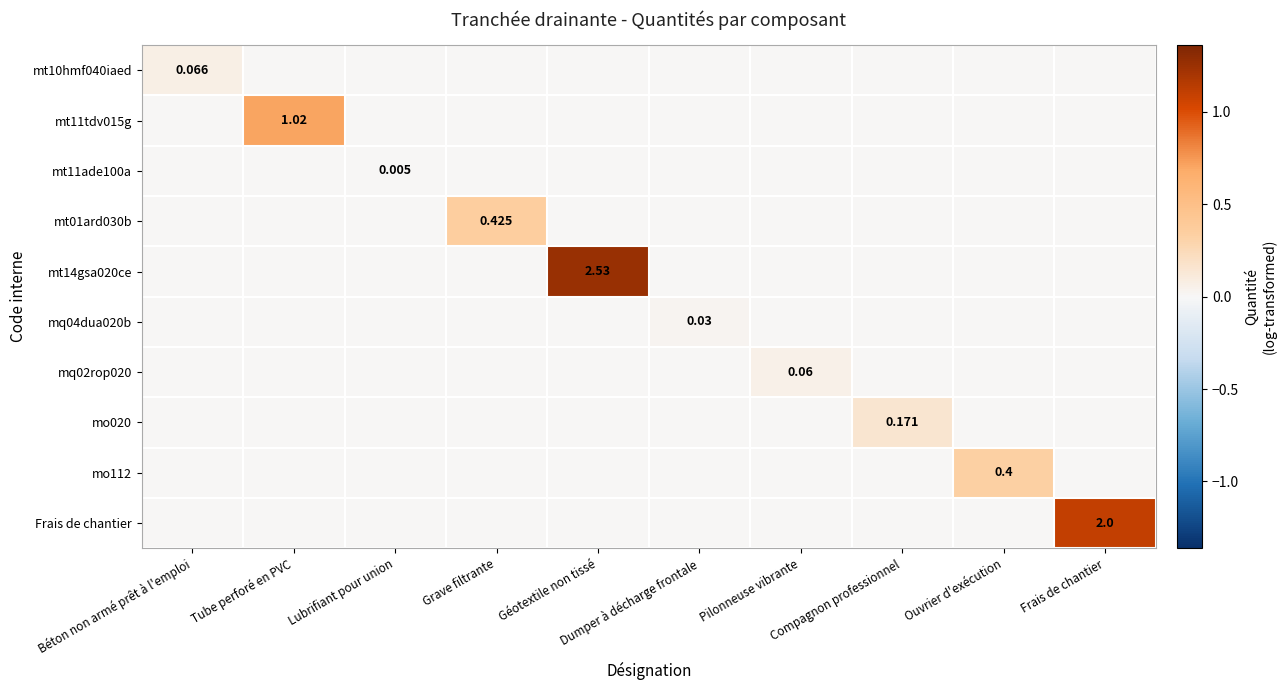

How many values in the mq02rop020 series exceed 0?

1